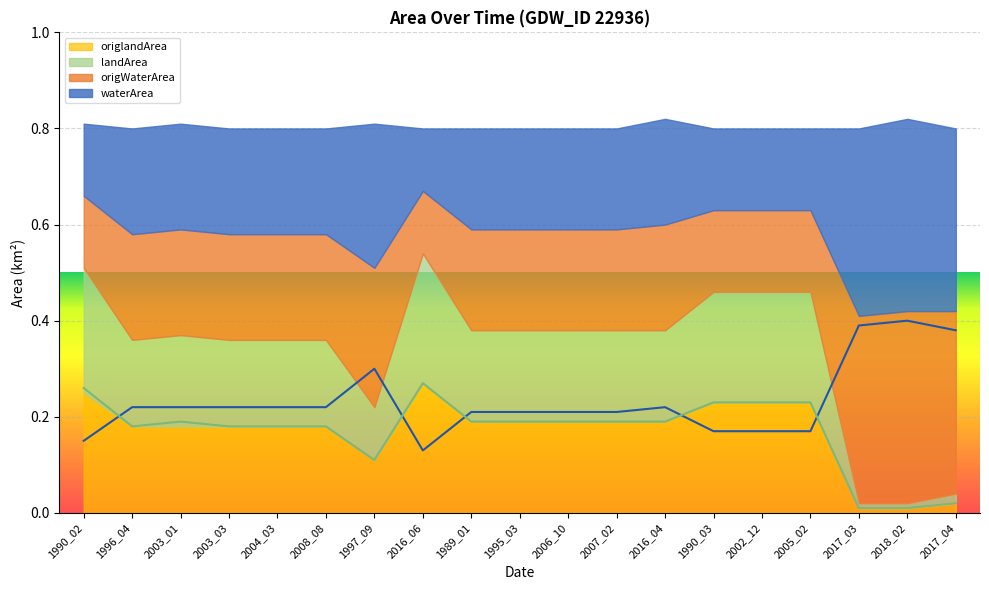

What is the sum of the landArea values at 2003_03 and 2016_04?

0.4